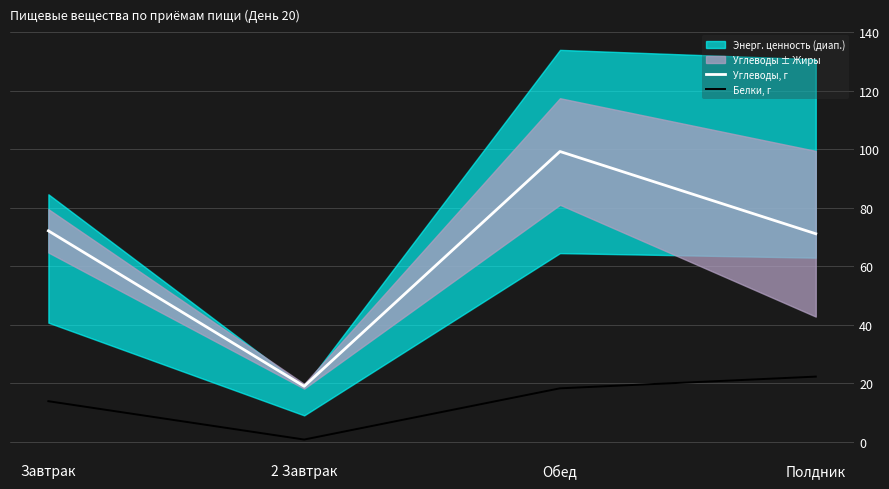

Which label corresponds to the largest value in the chart?

Обед